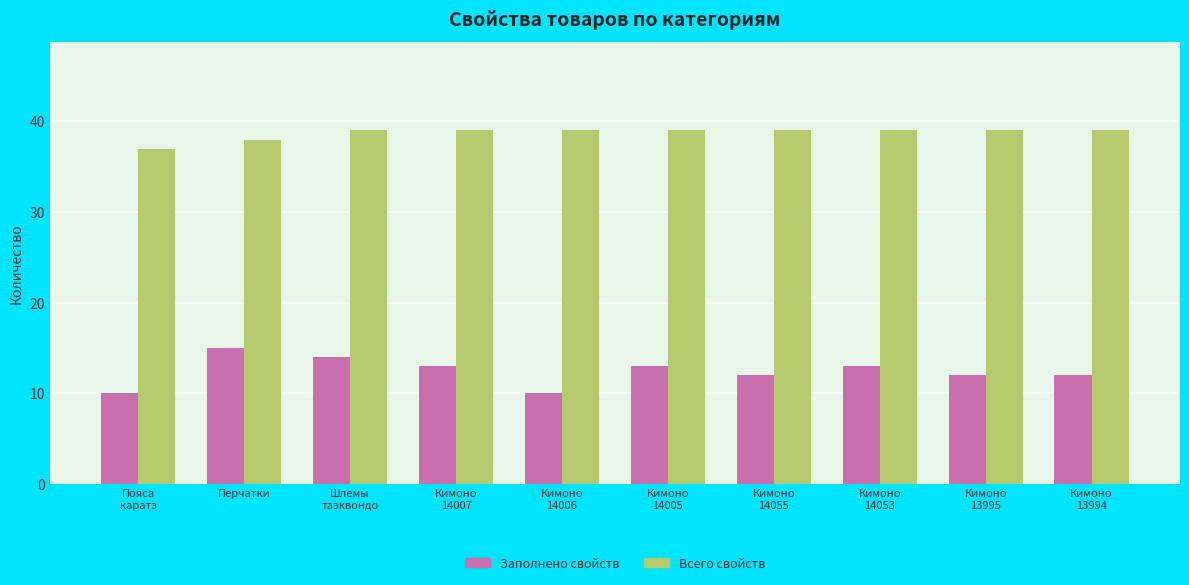

What is the sum of the Всего свойств values at Кимоно
14055 and Кимоно
13995?

78